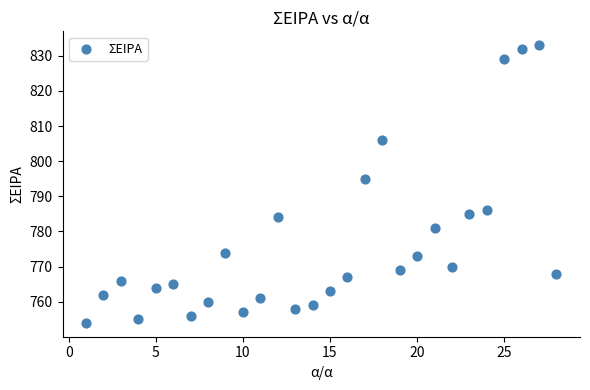

What Y value in the scatter plot is closest to 793?

795